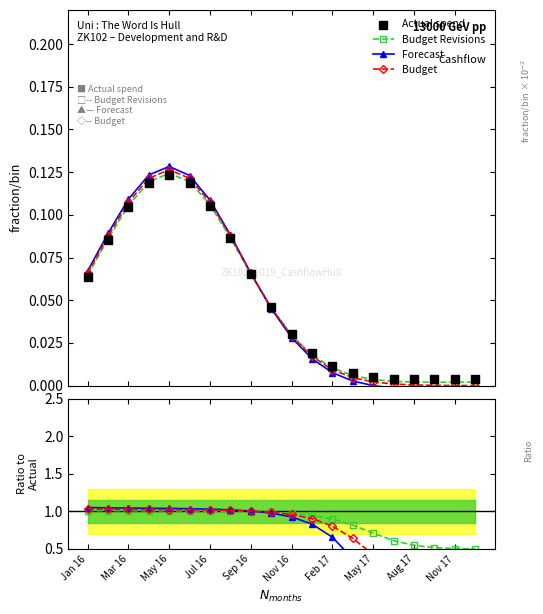

Is the value of Budget Revisions at May 16 greater than the value of Forecast at 11?

Yes